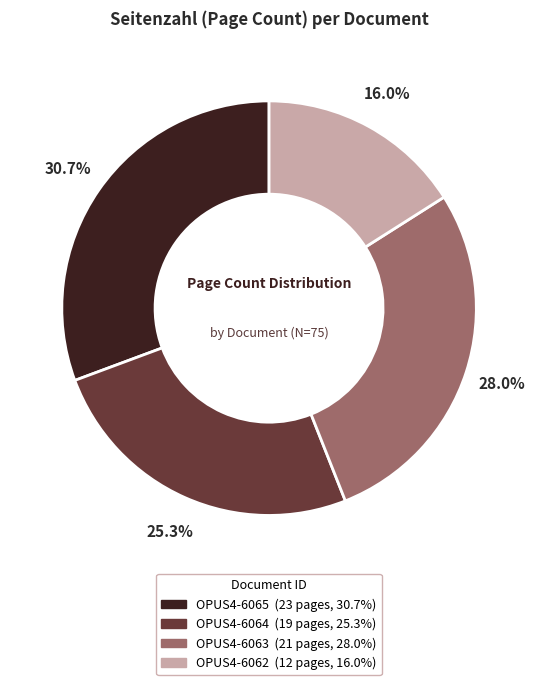

Does any single category account for the majority?

No